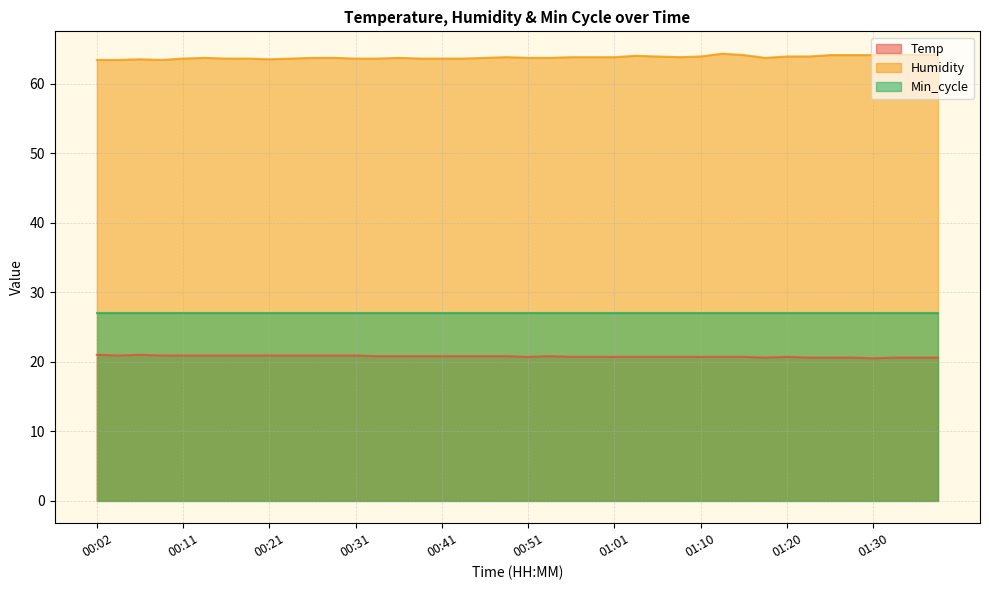

Rank the series by their maximum value, from lowest to highest.

Temp, Min_cycle, Humidity